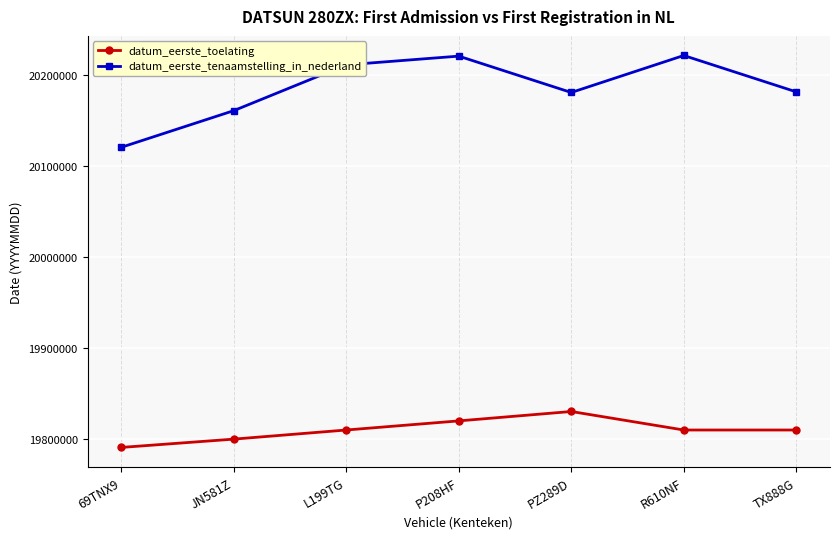

Which series has the largest range (max minus min)?

datum_eerste_tenaamstelling_in_nederland